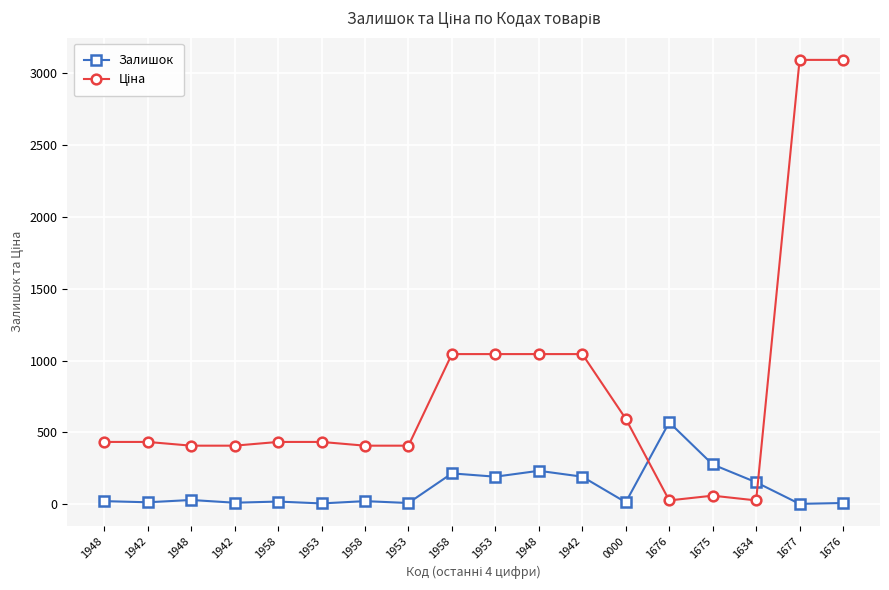

Is it true that Ціна equals 407.8 at 1953?

True